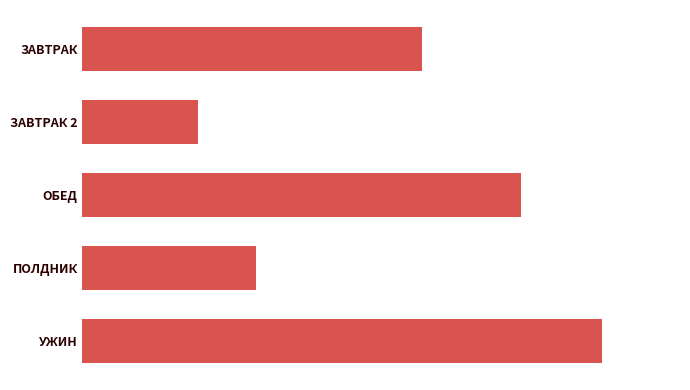

Does the chart contain any negative values?

No